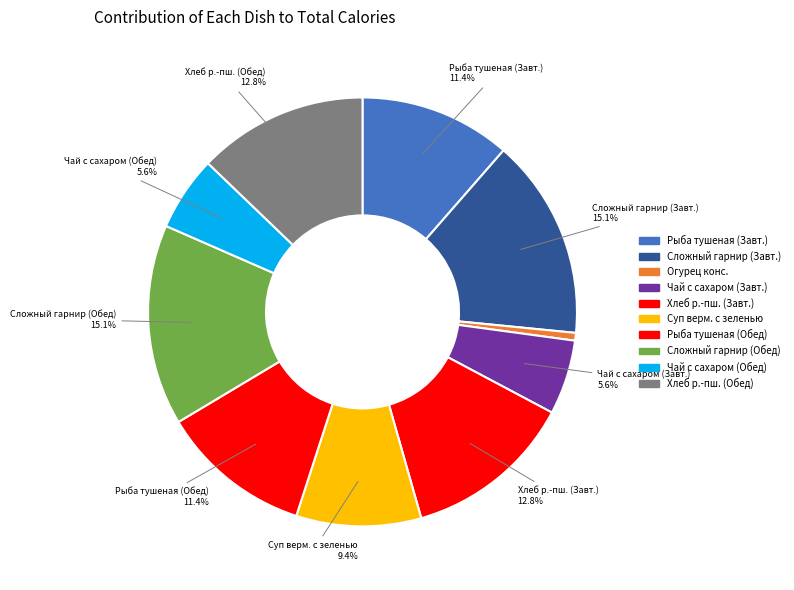

What is the smallest slice in the pie chart?

Огурец конс.